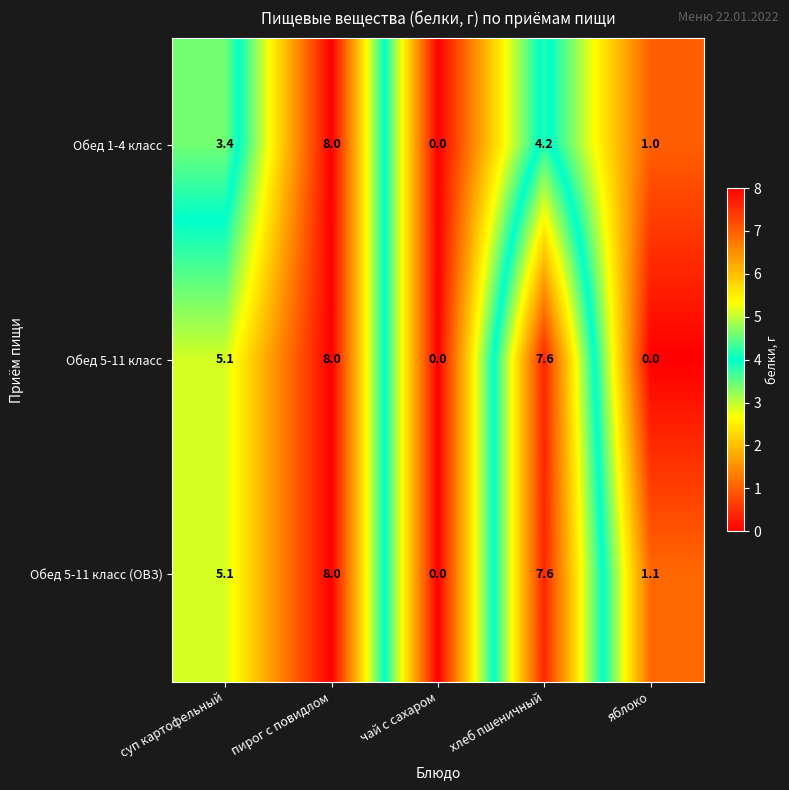

Where is Обед 5-11 класс nearest to the value 4?

суп картофельный